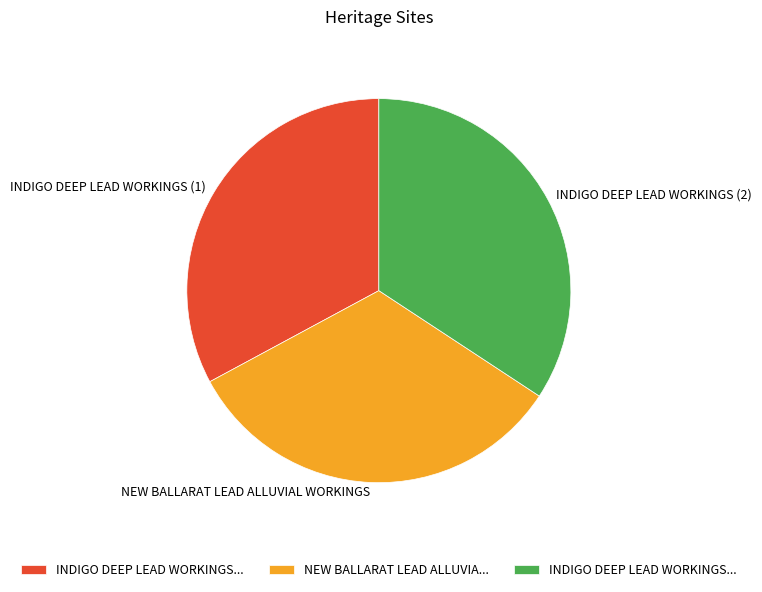

Is it true that NEW BALLARAT LEAD ALLUVIAL WORKINGS is 44% of the pie?

False